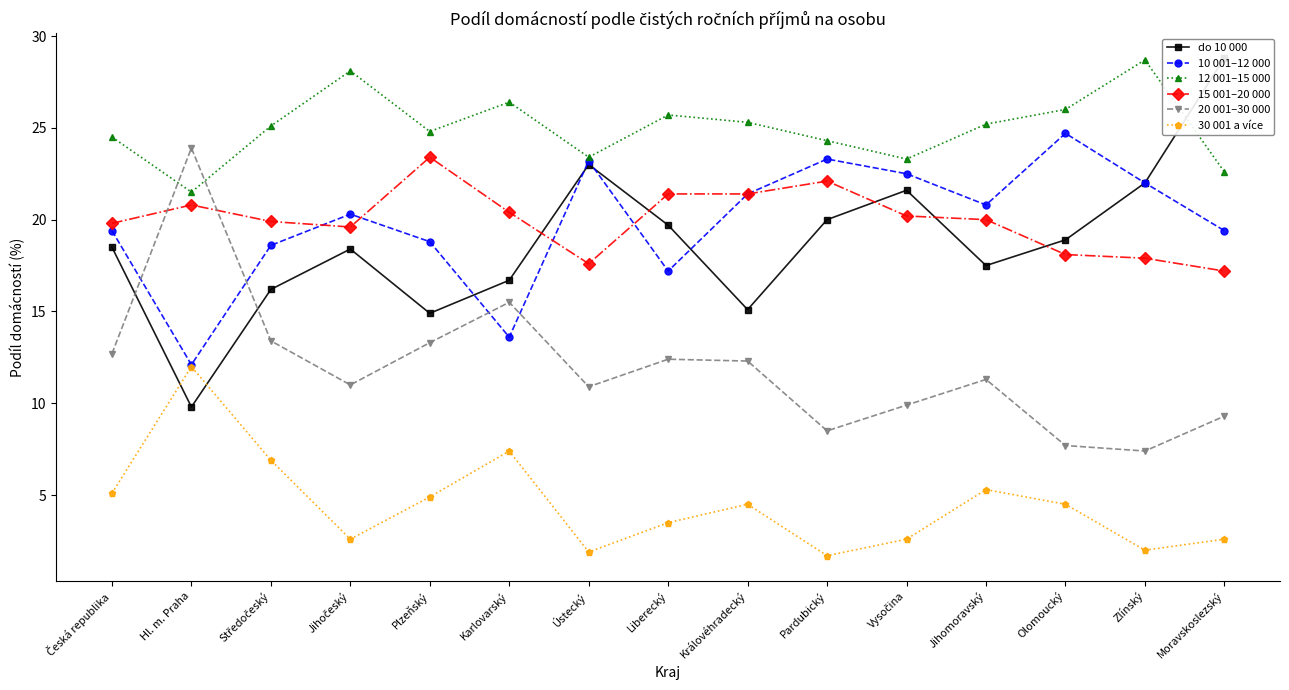

What is the total value across all series at Královéhradecký?

100.0